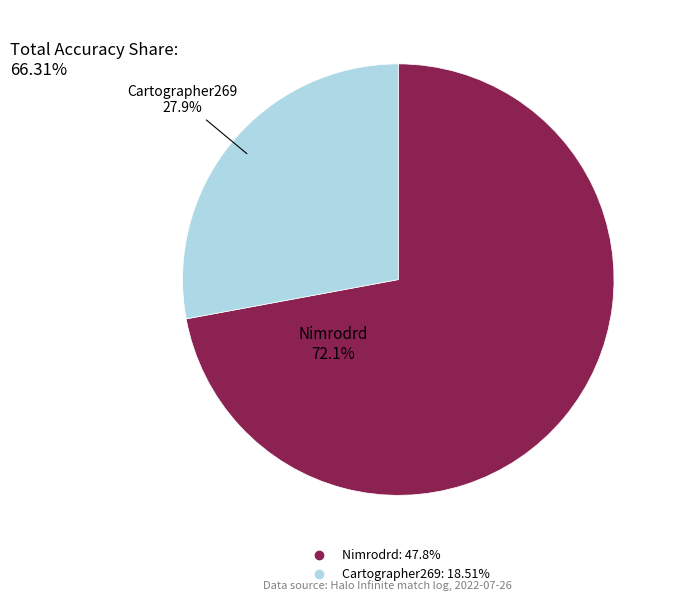

To the nearest percent, what portion does Nimrodrd represent?

72%